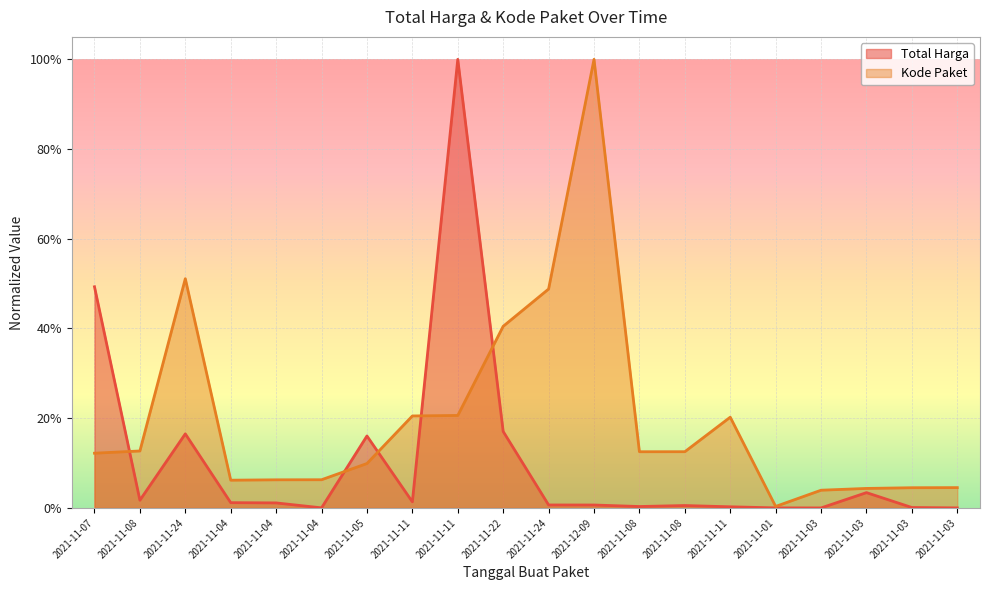

Between which two adjacent categories do Kode Paket and Total Harga first intersect?

2021-11-07 and 2021-11-08